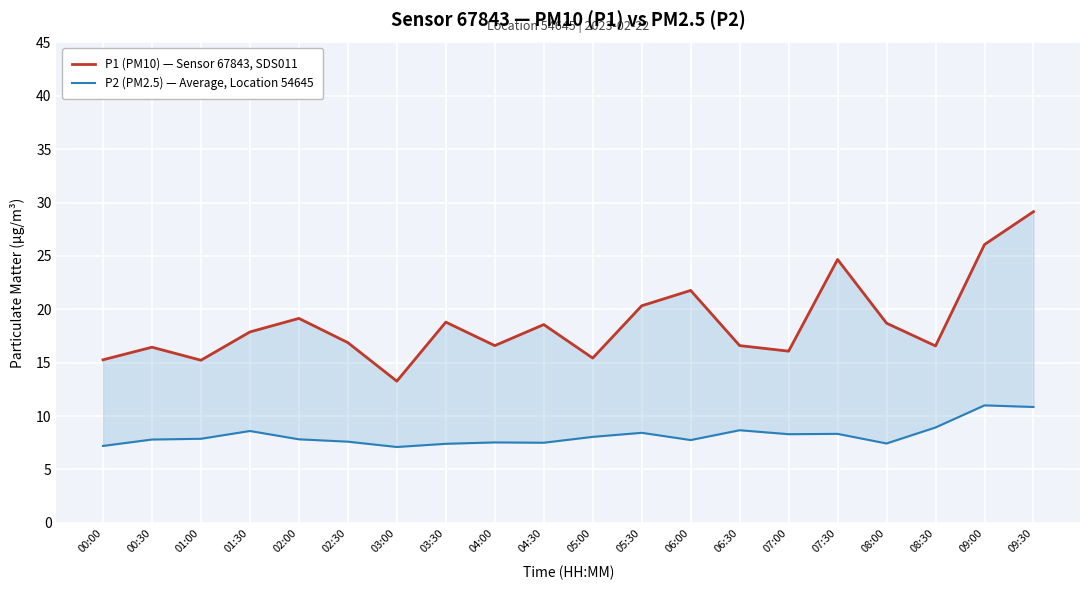

True or false: P2 (PM2.5) — Average, Location 54645 and P1 (PM10) — Sensor 67843, SDS011 cross at least once.

False